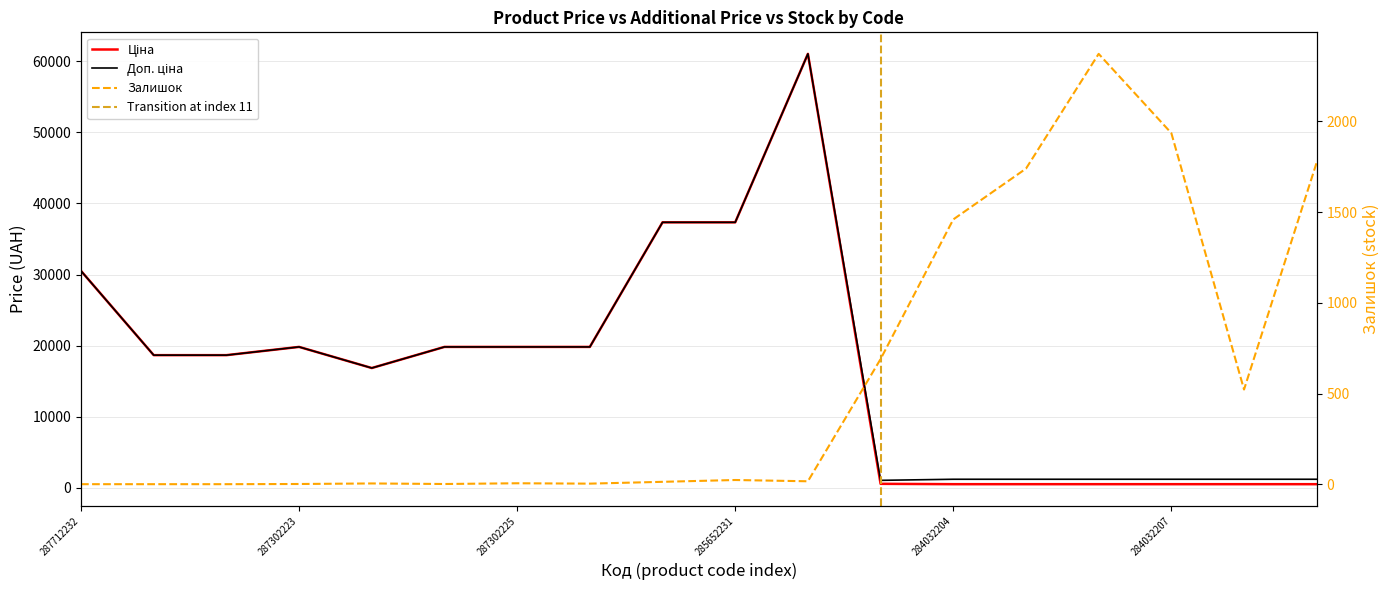

True or false: Залишок has more than 0 interior local peaks.

True